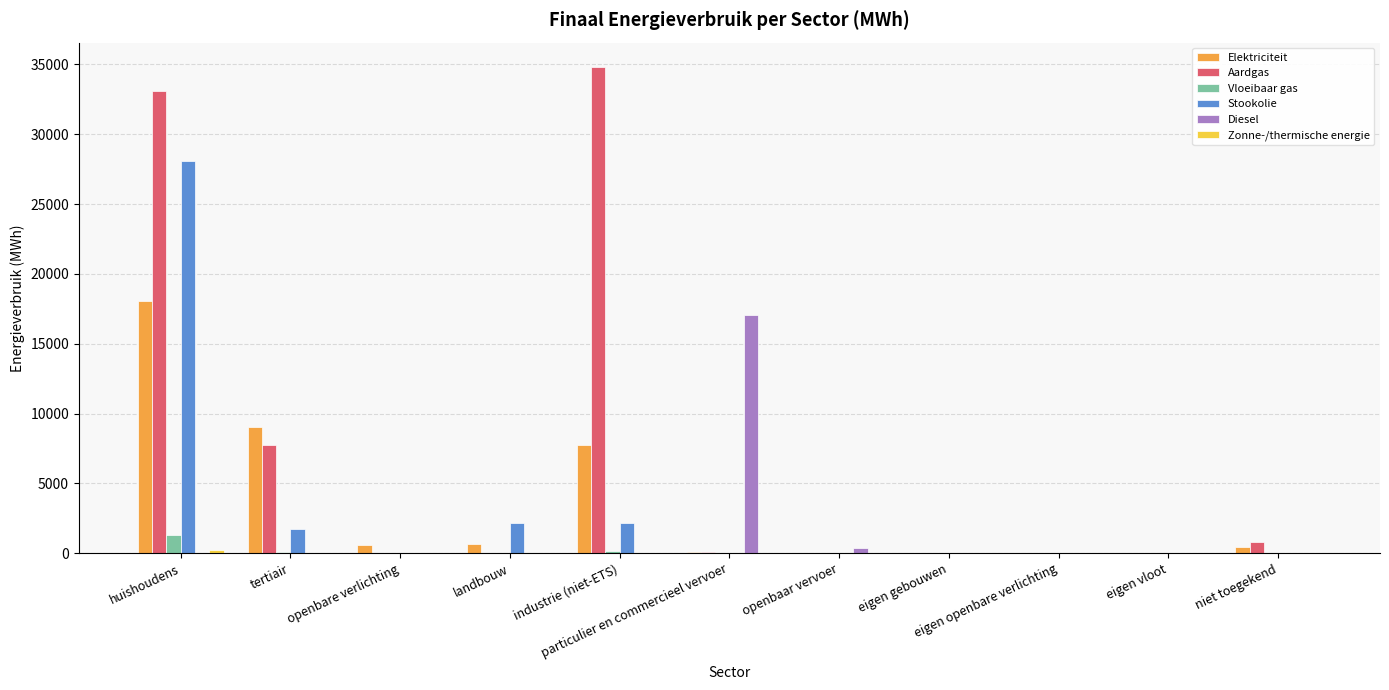

Which series has the largest total across all categories?

Aardgas